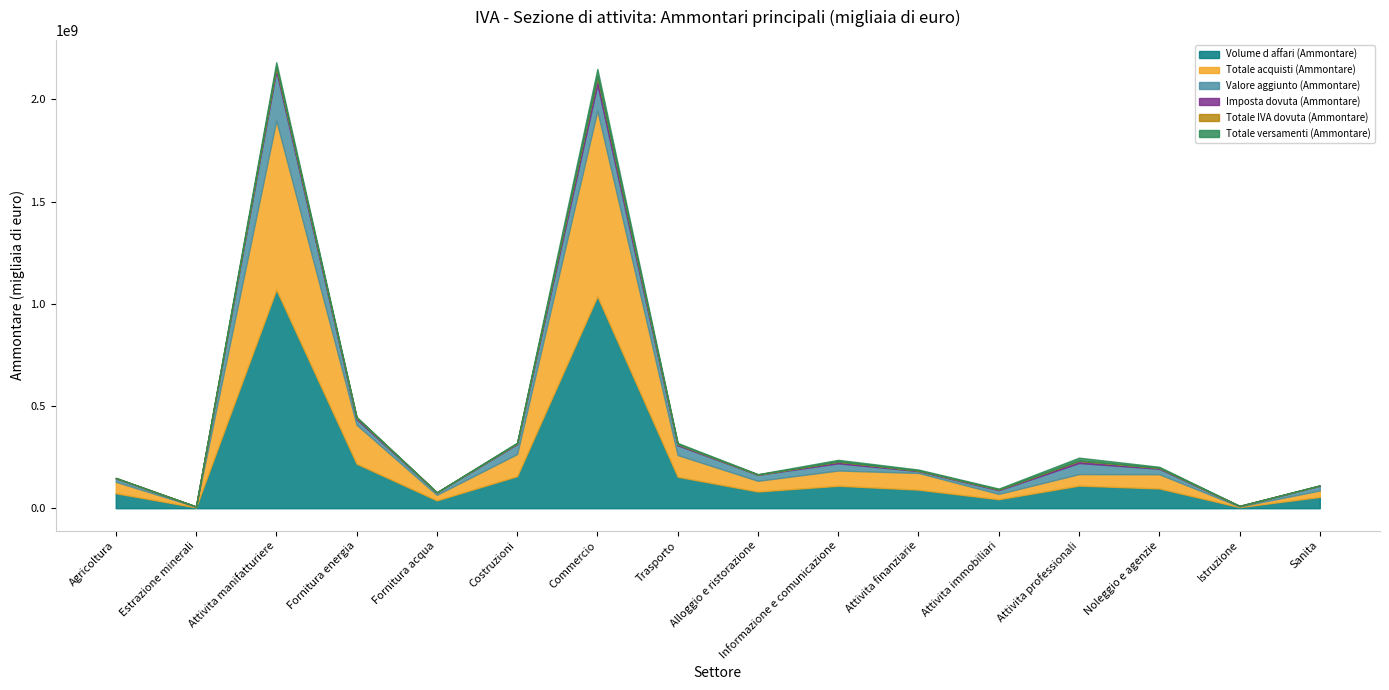

Is the value of Totale acquisti (Ammontare) at Costruzioni greater than the value of Volume d affari (Ammontare) at Costruzioni?

No